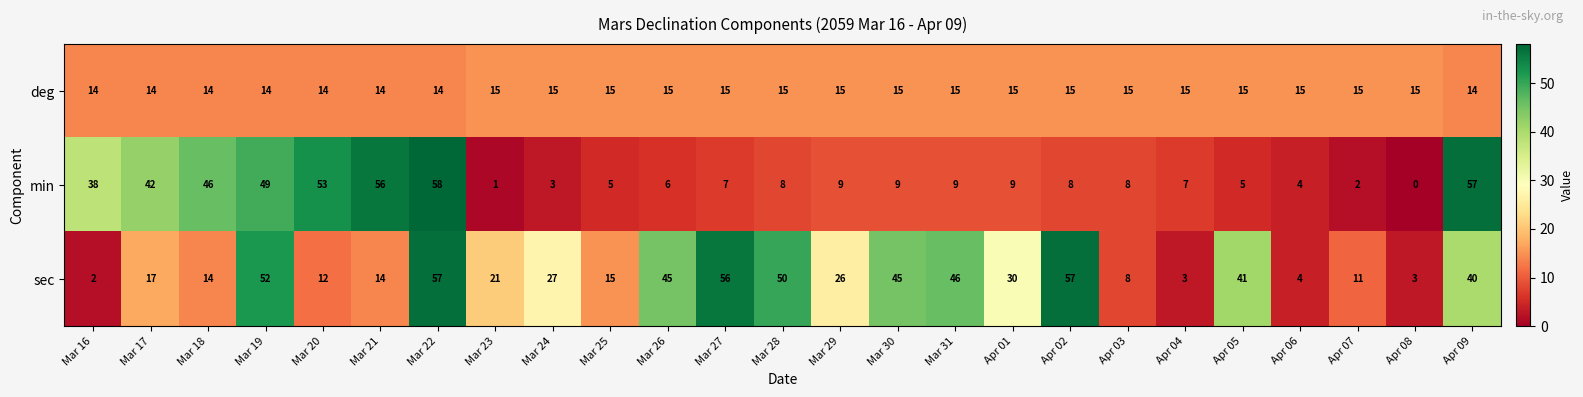

Which series changed the most between Mar 23 and Apr 05?

sec